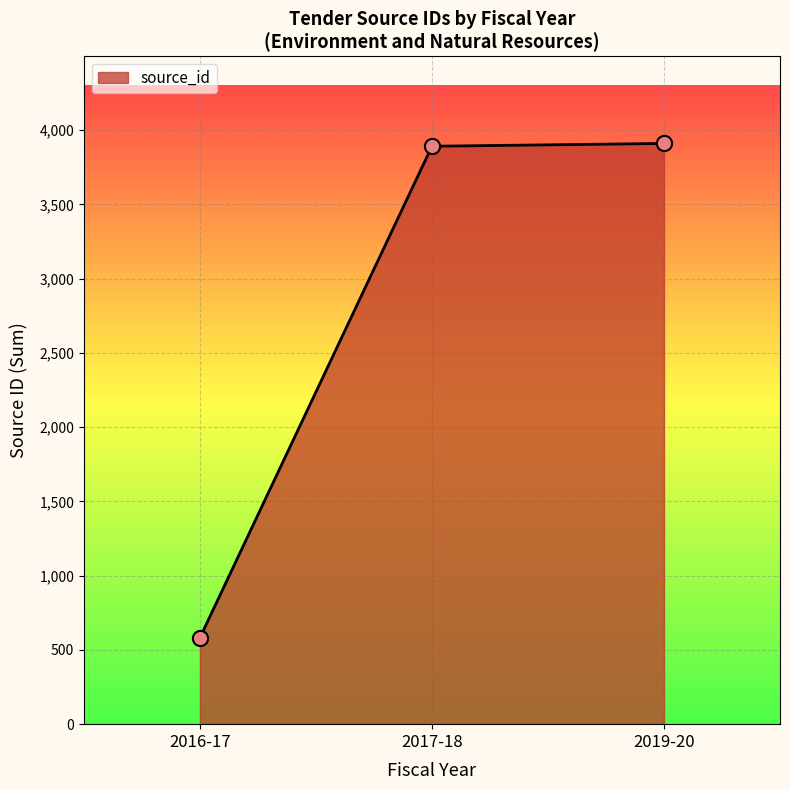

What is the change in value from 2017-18 to 2019-20?

+19